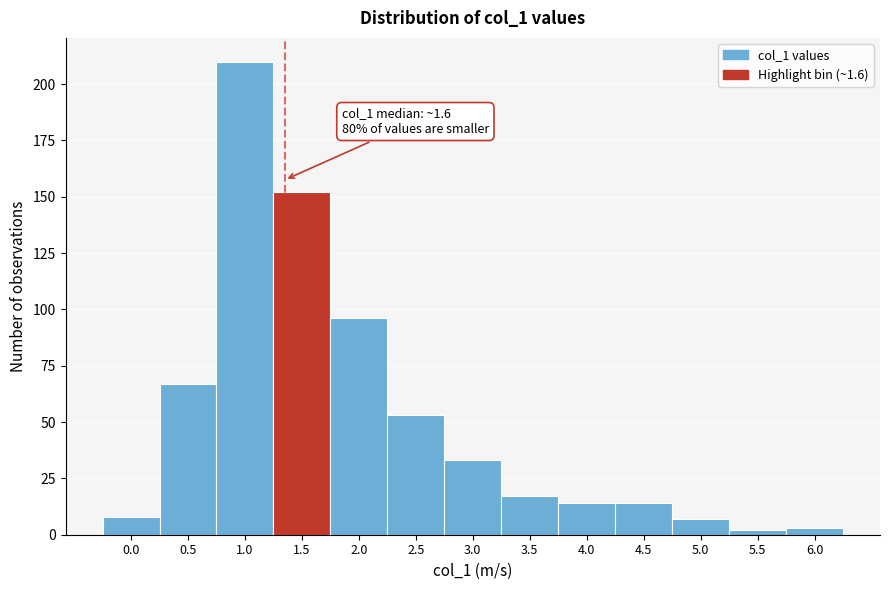

Reading left to right, transcribe all the data shown in this chart.

0.0=8	0.5=67	1.0=210	1.5=152	2.0=96	2.5=53	3.0=33	3.5=17	4.0=14	4.5=14	5.0=7	5.5=2	6.0=3